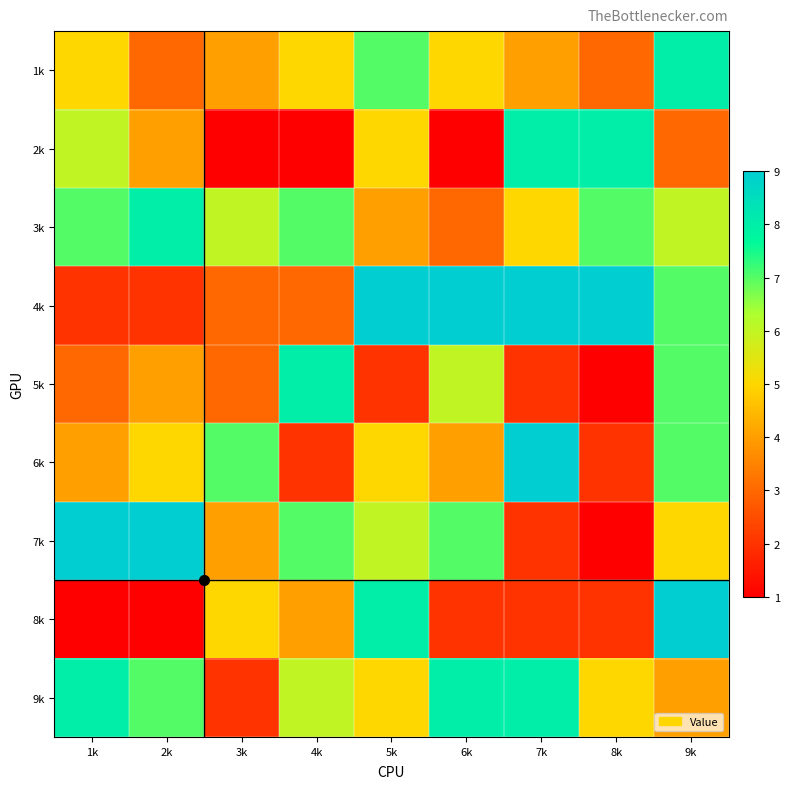

Which label corresponds to the largest value in the chart?

5k